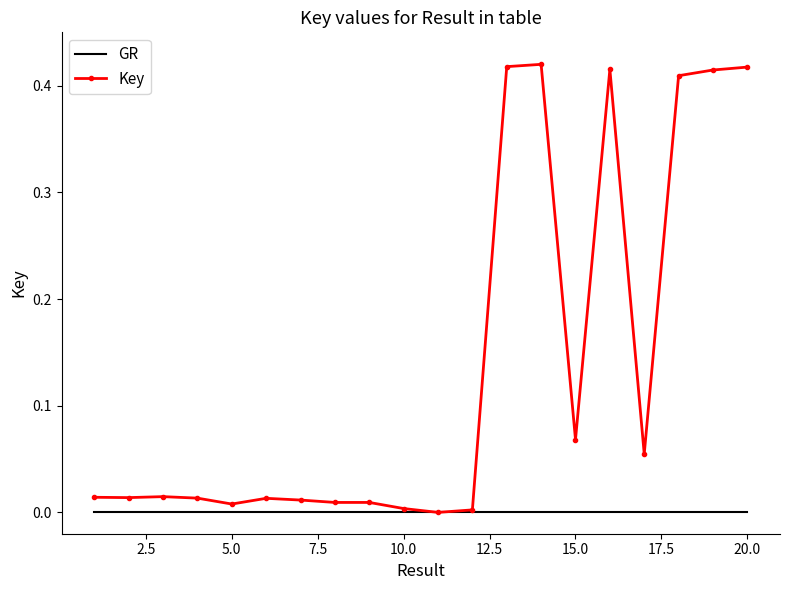

List the series in order of their overall mean, highest first.

Key, GR